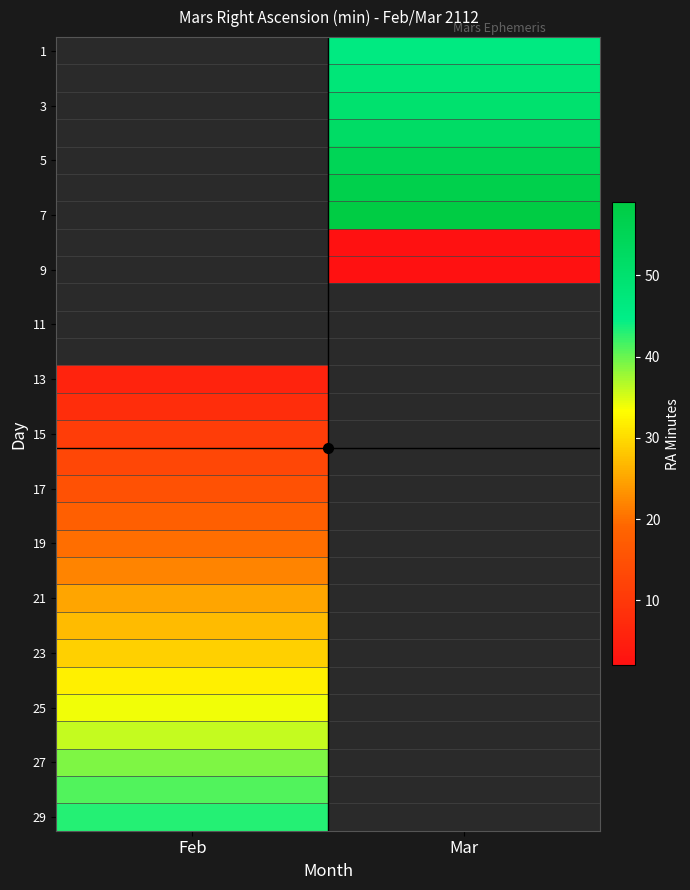

Count the number of categories in the chart.

2